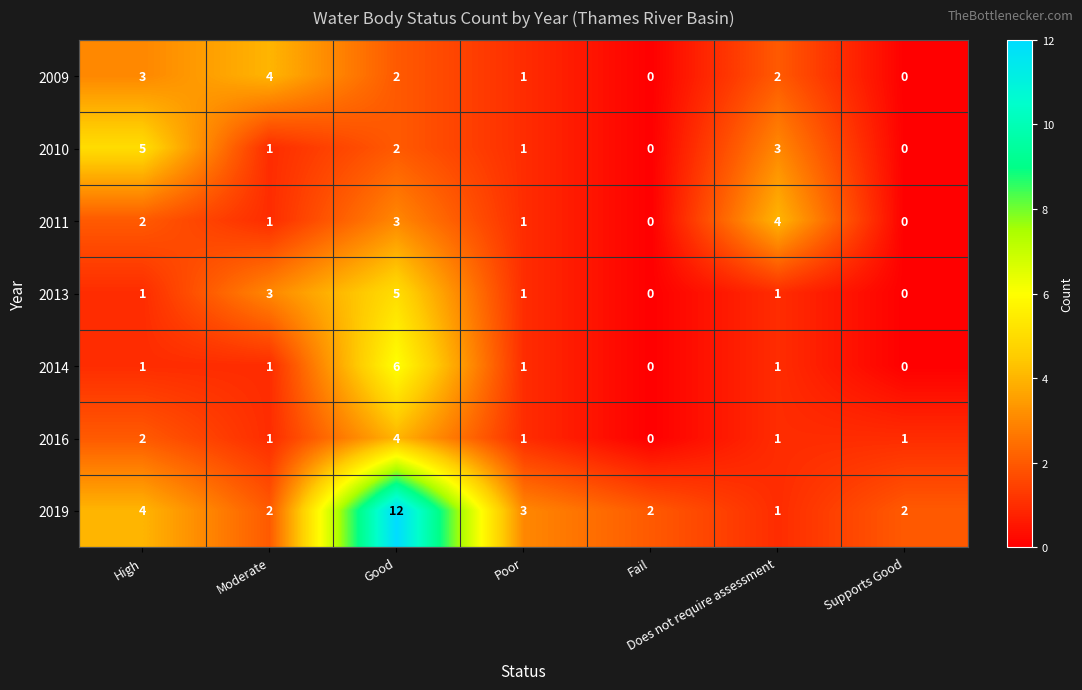

Between Moderate and Does not require assessment, which series saw the biggest shift?

2011